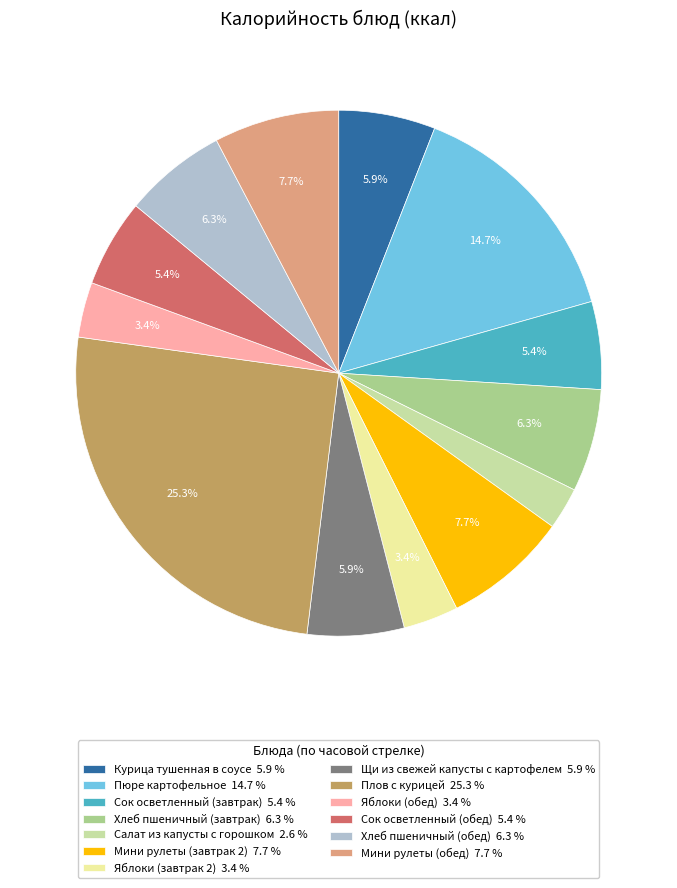

To the nearest percent, what percentage of the pie is Курица тушенная в соусе?

6%